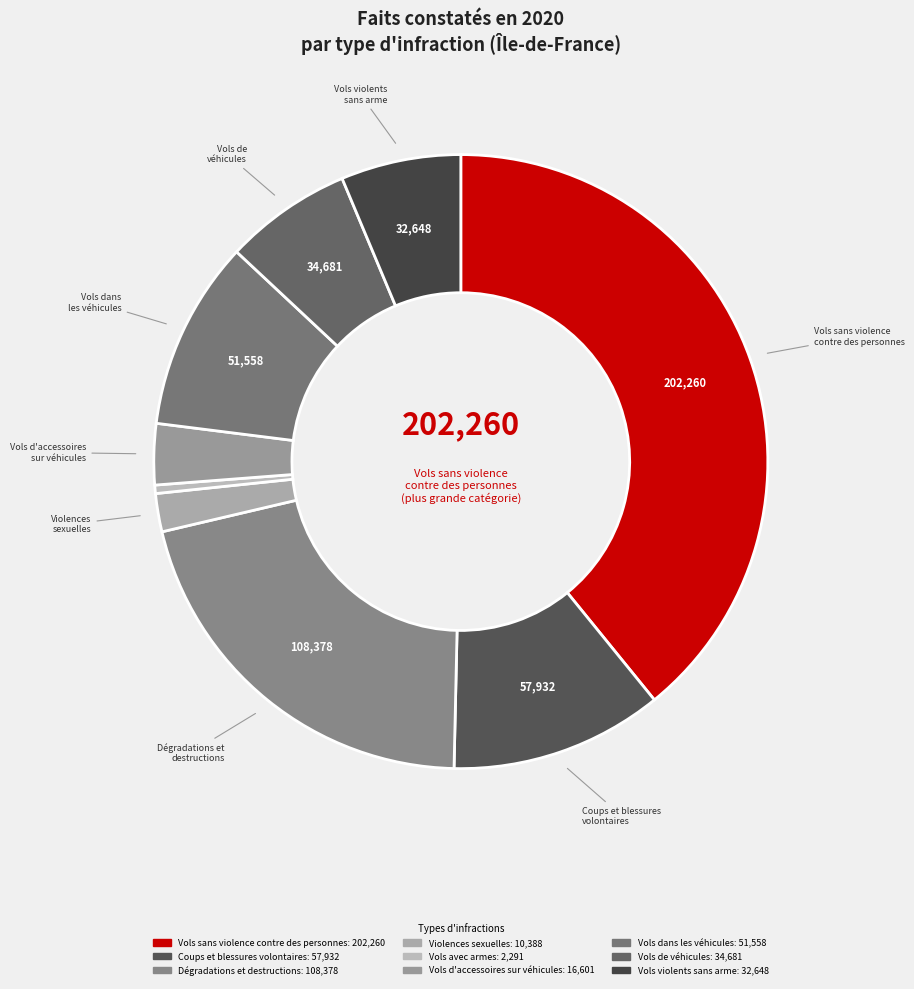

How many slices are in this pie chart?

9